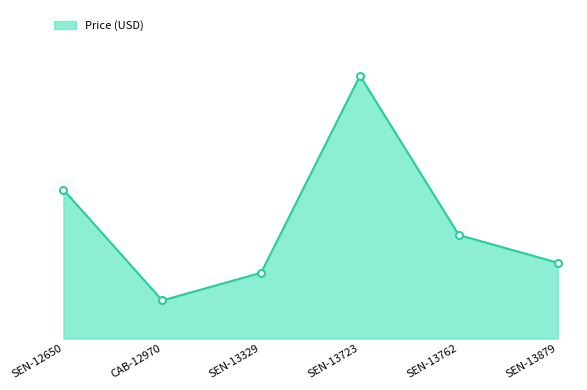

List the labels in order of value, largest first.

SEN-13723, SEN-12650, SEN-13762, SEN-13879, SEN-13329, CAB-12970